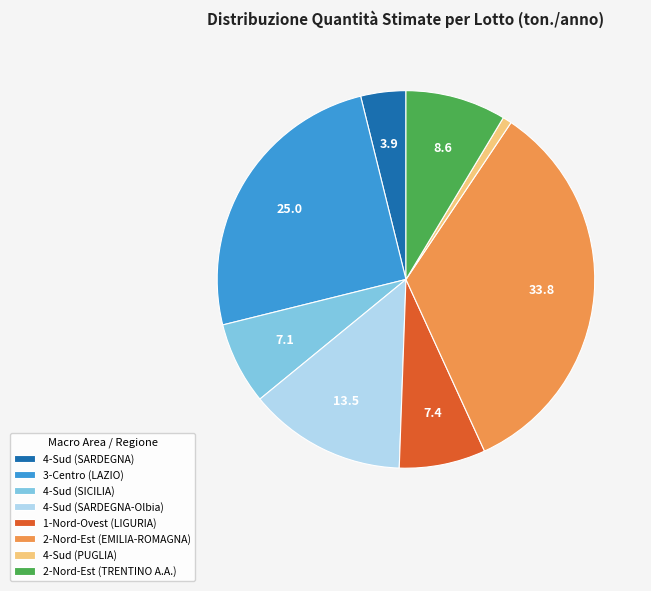

The 3-Centro (LAZIO) slice represents 35% of the pie. True or false?

False